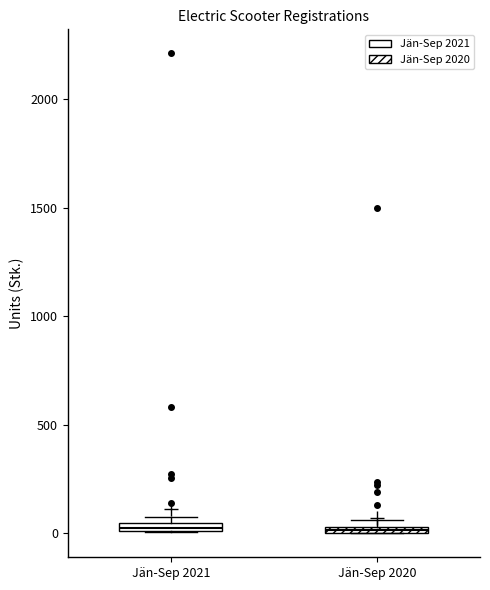

Where is the upper edge of the box for Jän-Sep 2021 on the y-axis? The values are not printed on the chart, so give them approximately, as read against the axis.

50